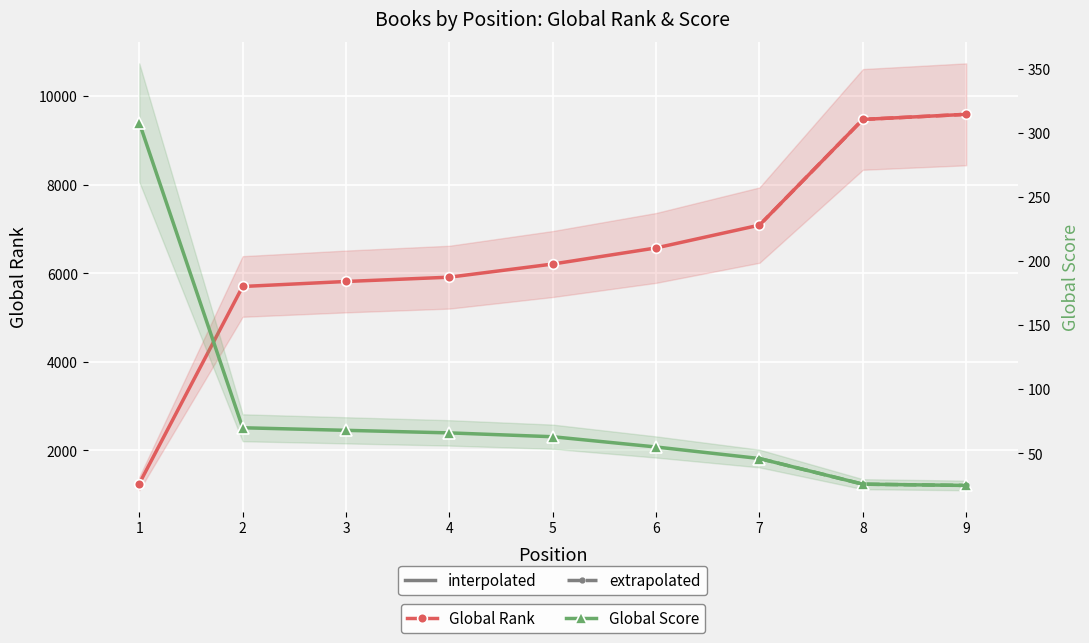

Which series has the largest total across all categories?

Global Rank